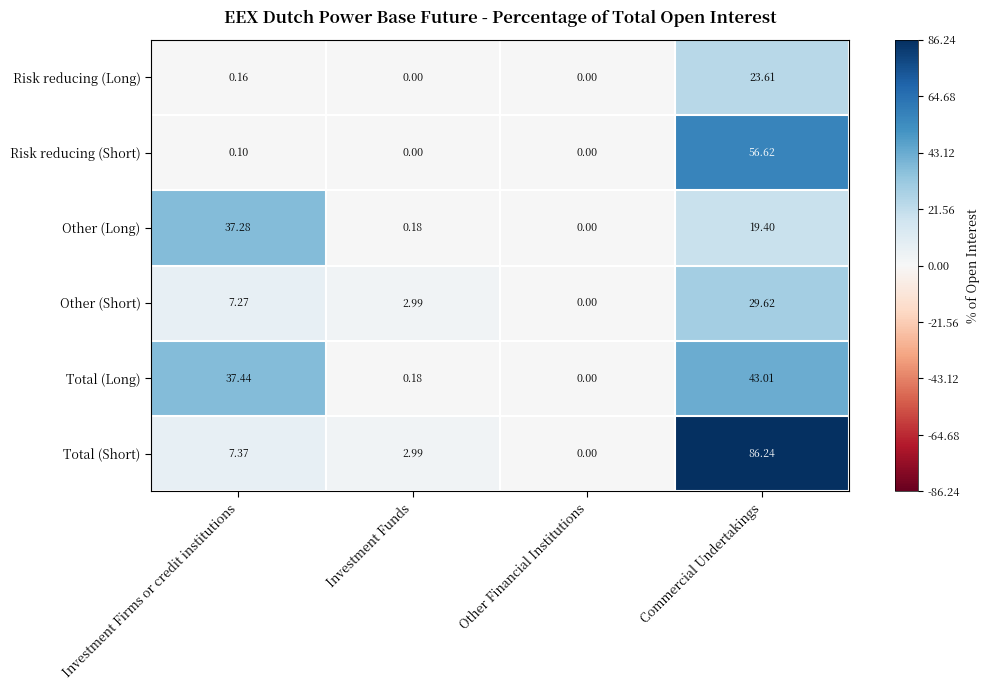

What is the spread (max minus min) of values at Investment Funds?

3.0